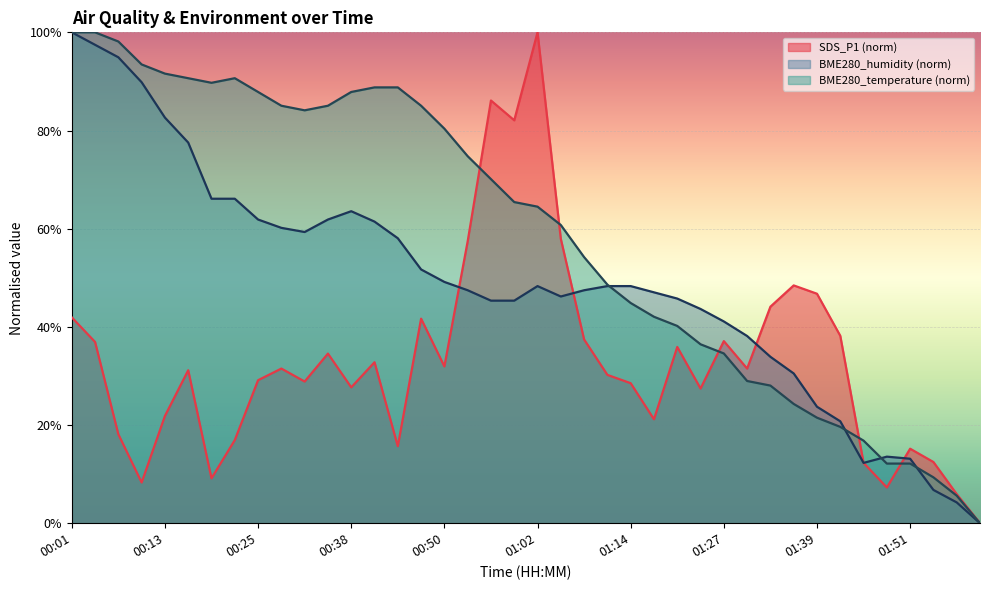

True or false: BME280_temperature has a value of 0.9 at 00:28.

True